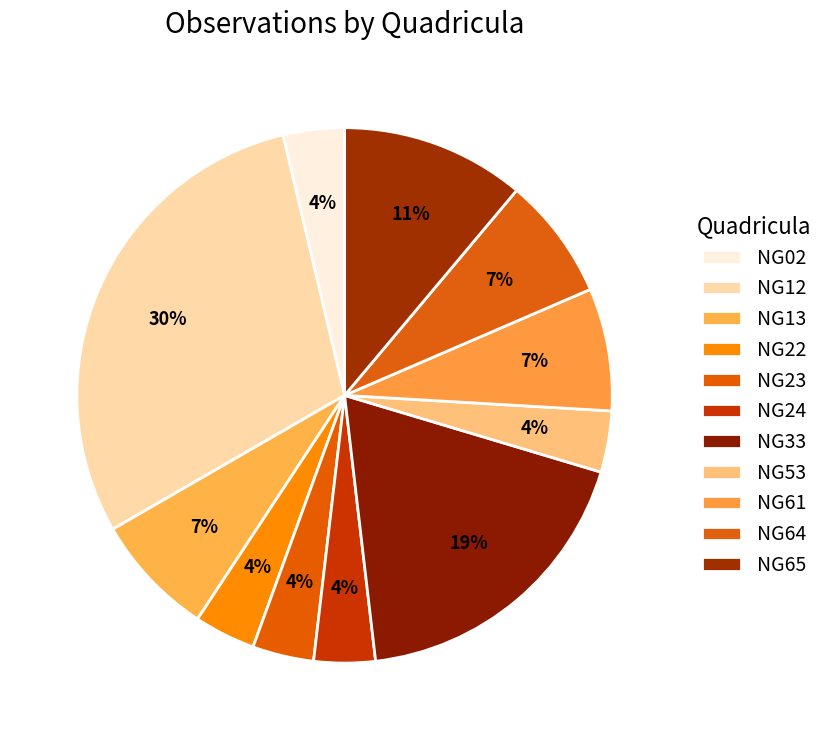

Is the sum of NG12 and NG33 greater than half?

No